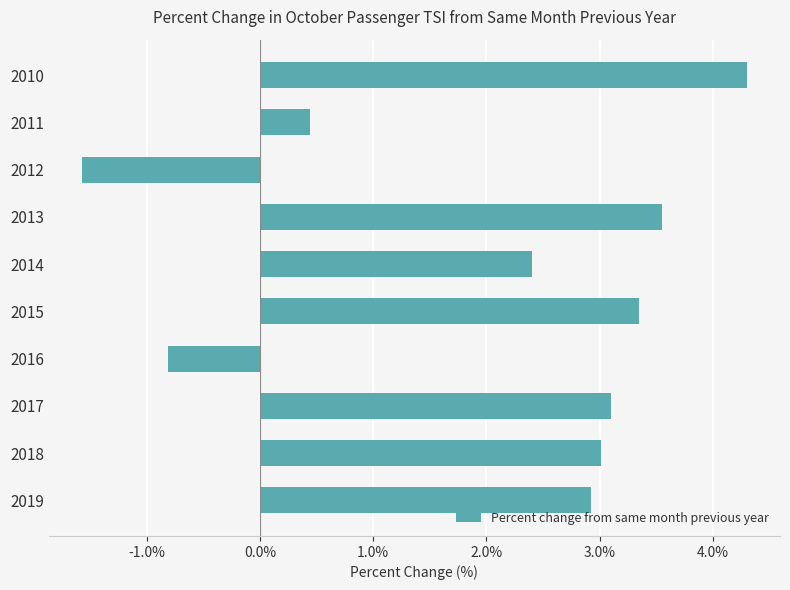

What is the difference between the second highest and minimum values?

5.1